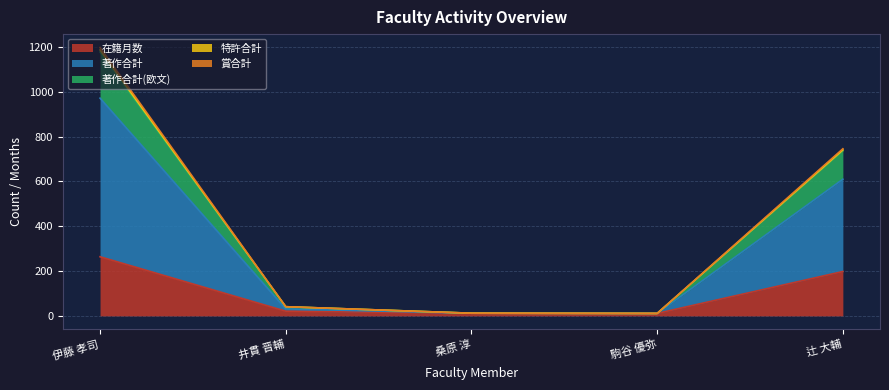

What position from the right is 辻 大輔?

1